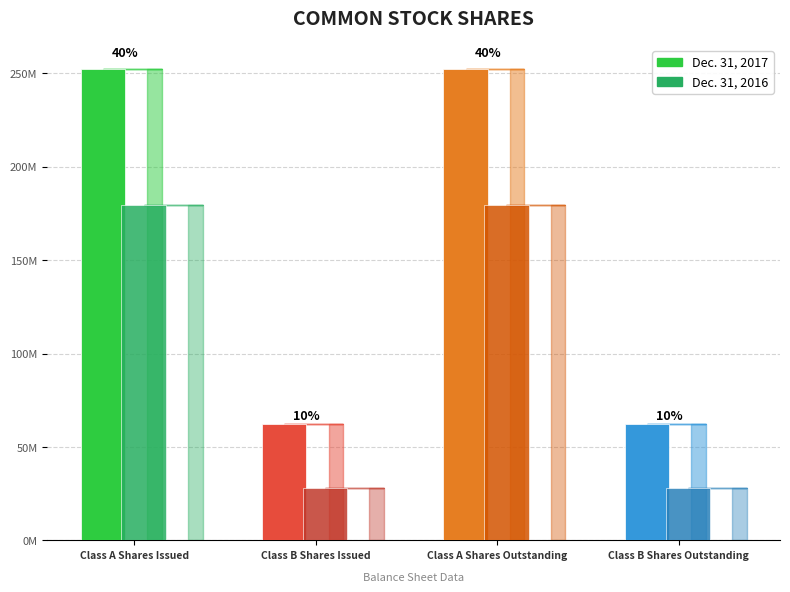

What is the minimum value for Dec. 31, 2016?

28008573